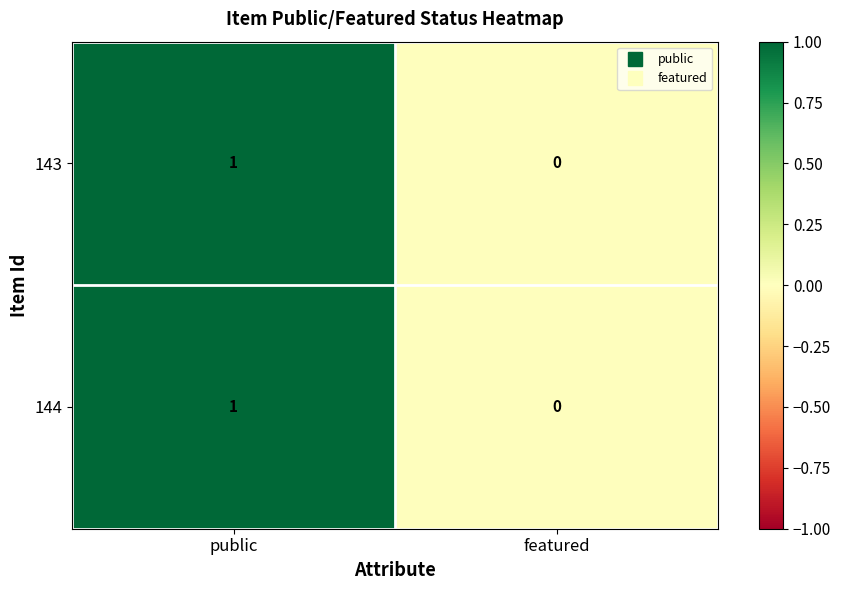

Which category has the highest value in the 144 series?

public